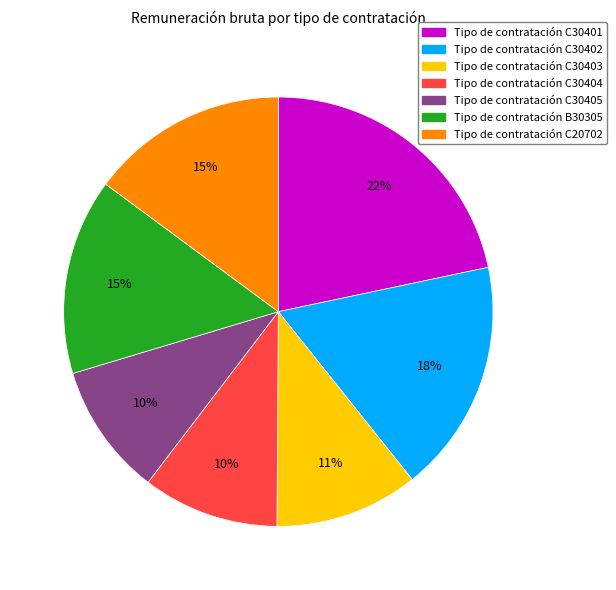

Is there any slice that represents more than half of the pie?

No